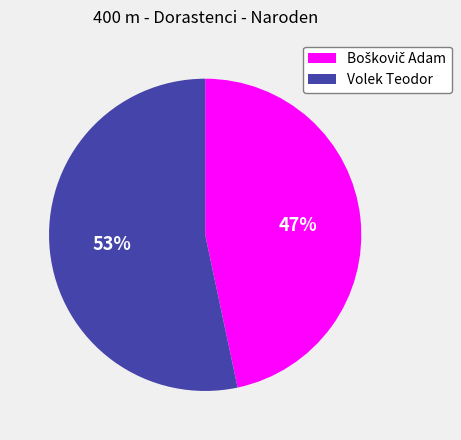

What is the largest slice in the pie chart?

Volek Teodor